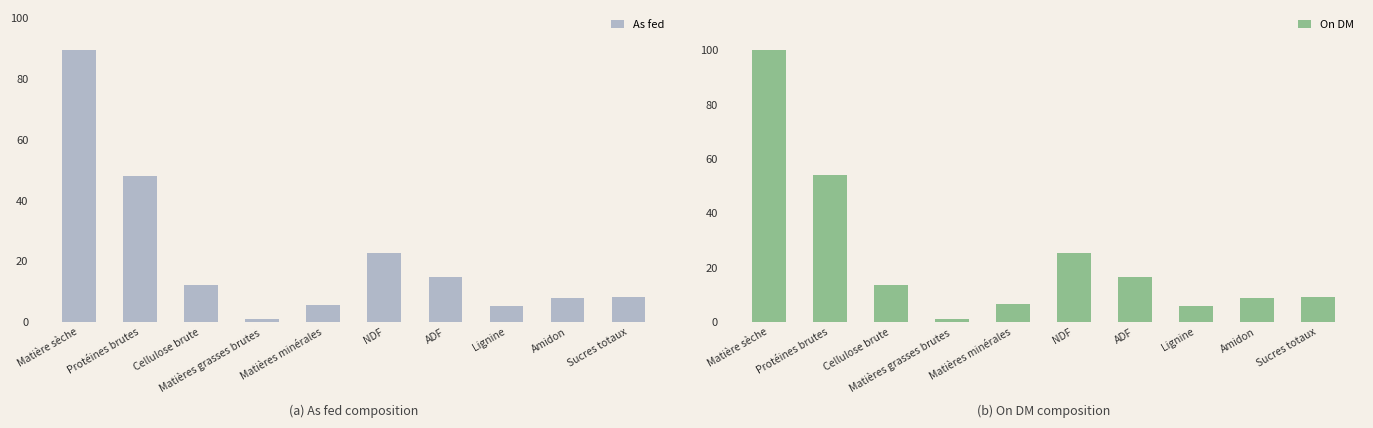

Rank the series by their maximum value, from highest to lowest.

On DM, As fed